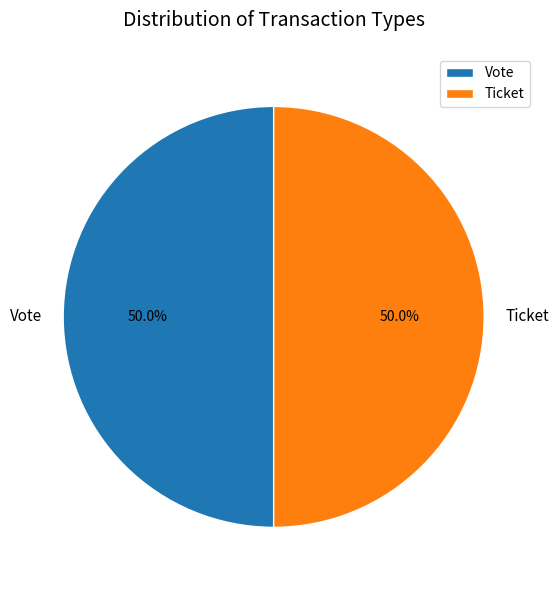

Approximately how many times larger is the value at Ticket compared to Vote?

1.0